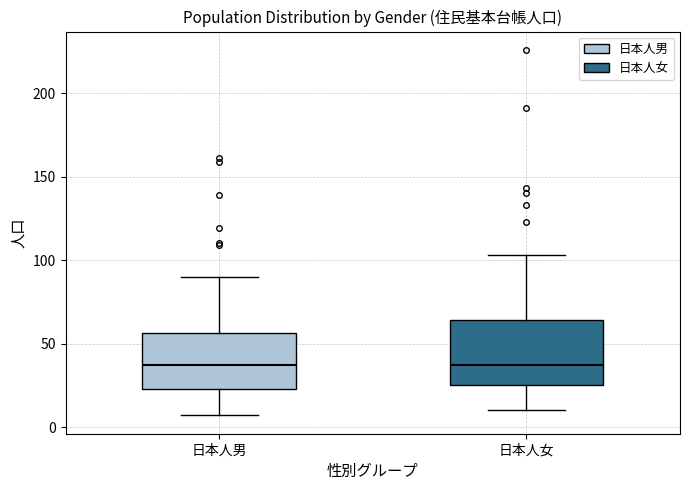

Comparing the boxes themselves (not the whiskers), which one is the tallest?

日本人女